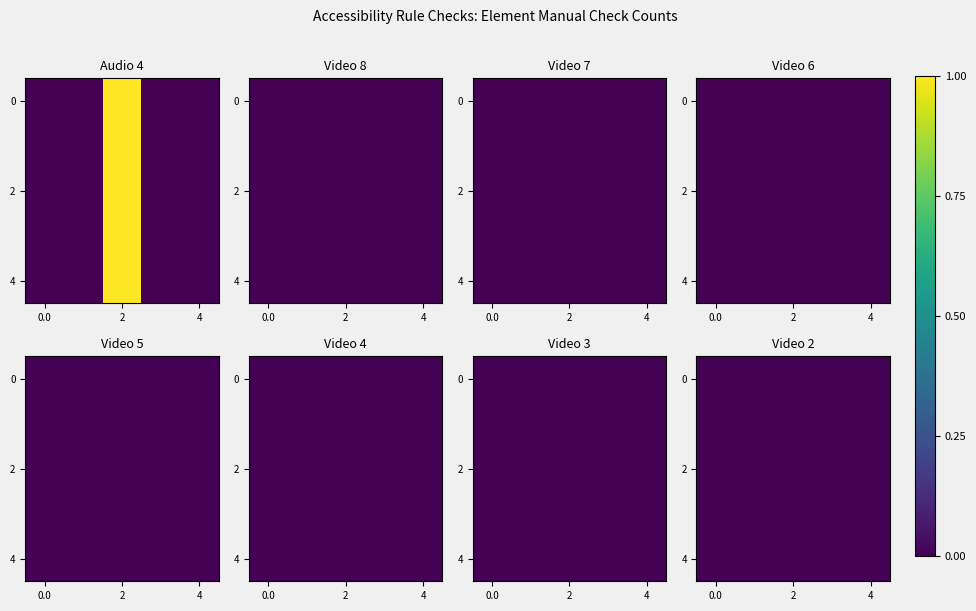

Count the number of data series in this chart.

8